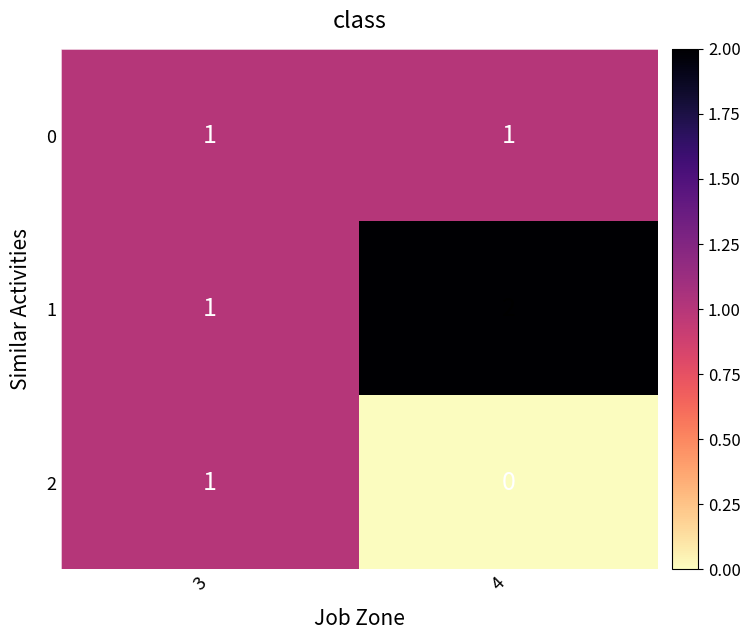

What is the sum of the 1 values at 4 and 3?

3